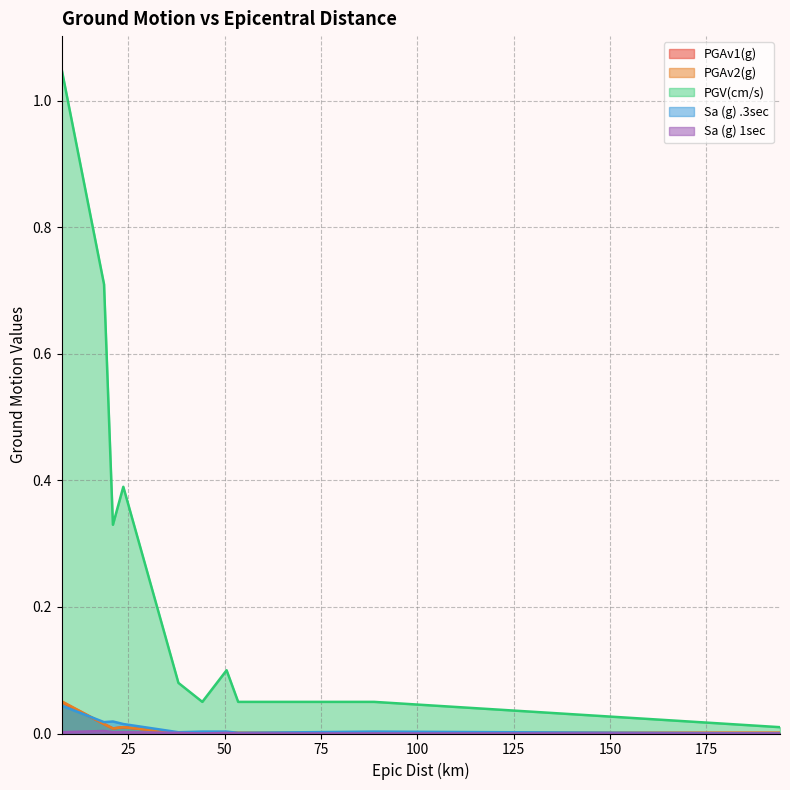

What are all the series names shown in the legend?

PGAv1(g), PGAv2(g), PGV(cm/s), Sa (g) .3sec, Sa (g) 1sec